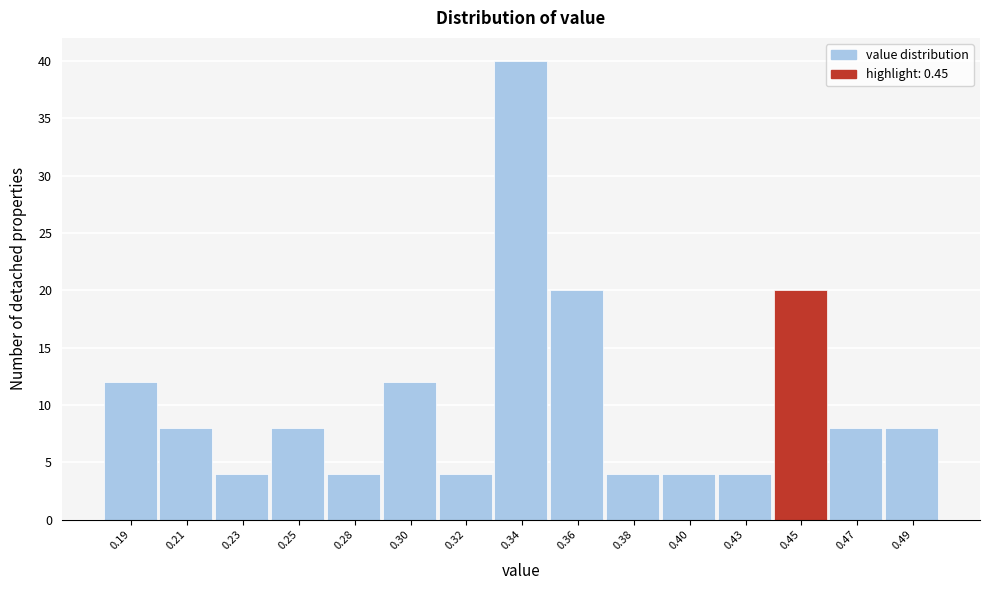

Reading left to right, list all the values displayed in this chart.

12	8	4	8	4	12	4	40	20	4	4	4	20	8	8